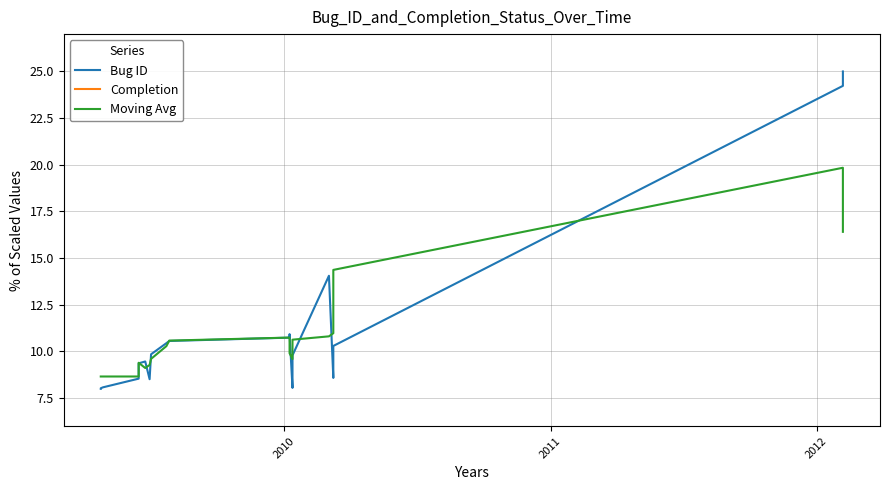

What is the difference between the second highest and second lowest values in the Moving Avg series?

7.7